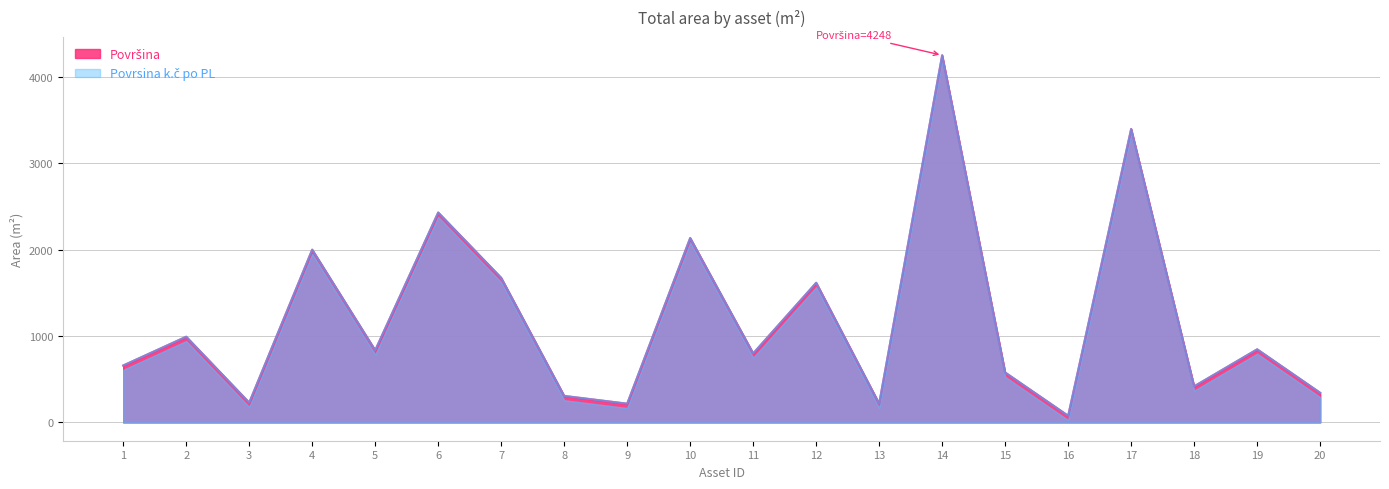

How many interior local peaks does the Povrsina k.č po PL series have?

8